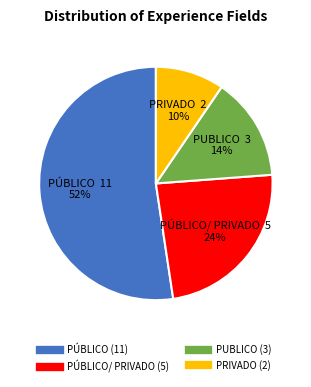

To the nearest percent, what is the average slice percentage?

25%